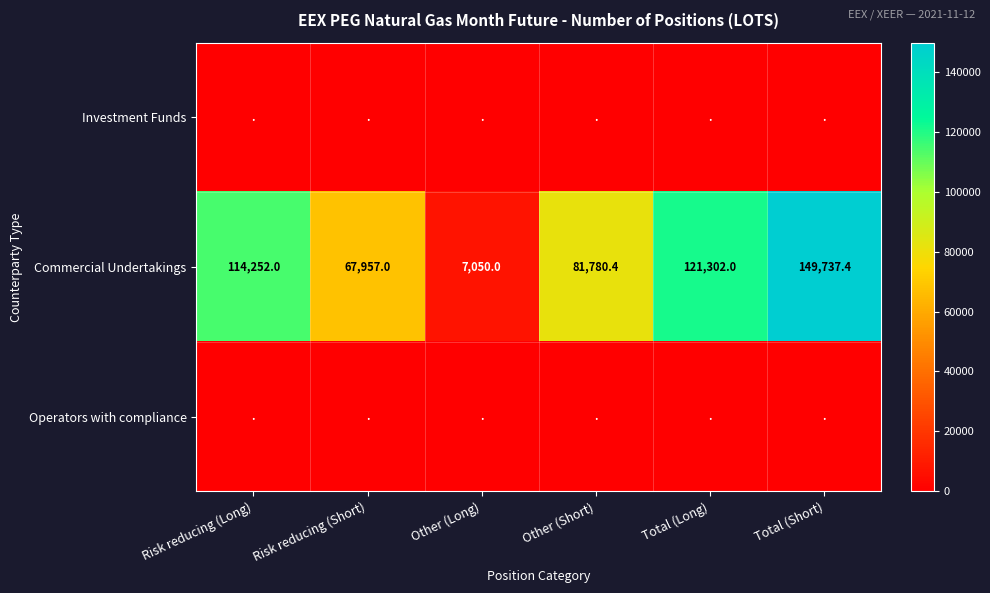

Which category has the highest value in the Commercial Undertakings series?

Total (Short)